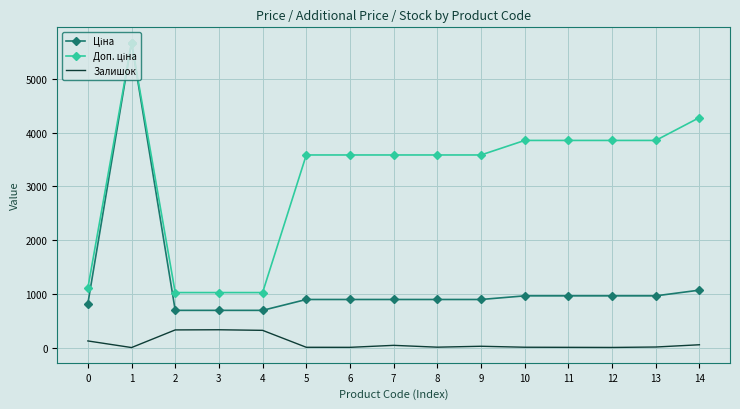

What is the difference between the maximum and minimum values in the Залишок series?

331.0